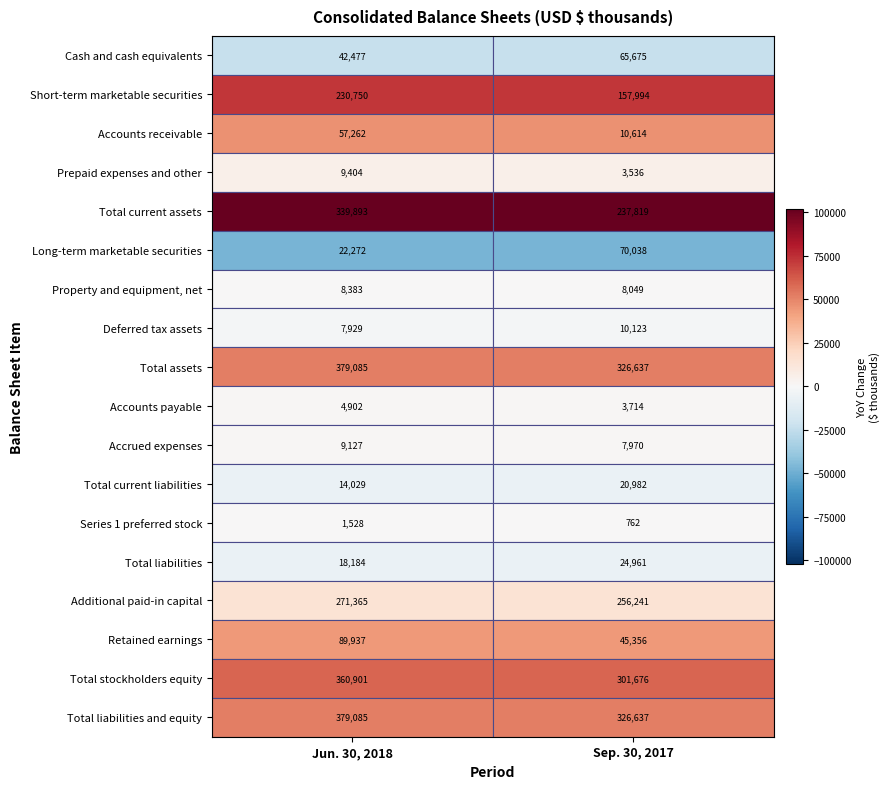

What is the difference between the highest and lowest values at 0?

377557